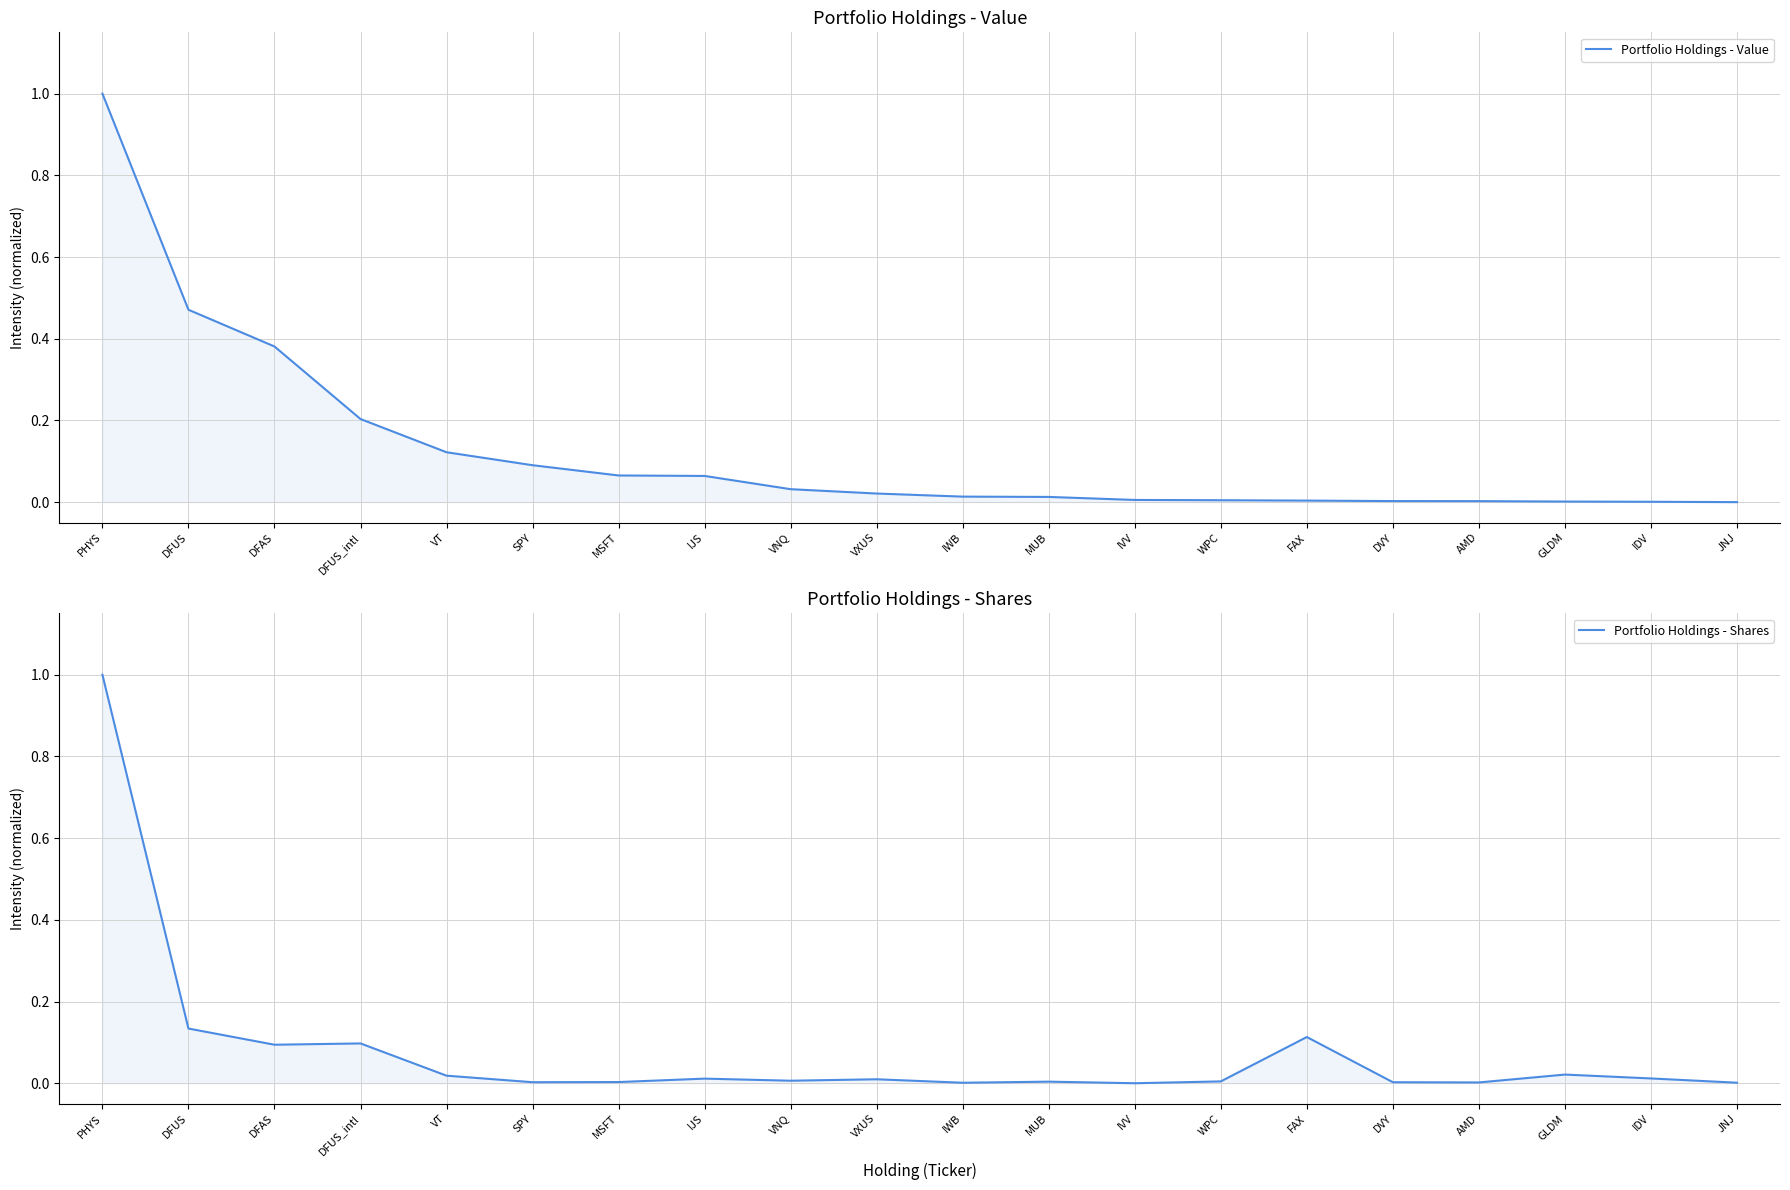

What is the label of the 14th point from the left?

WPC